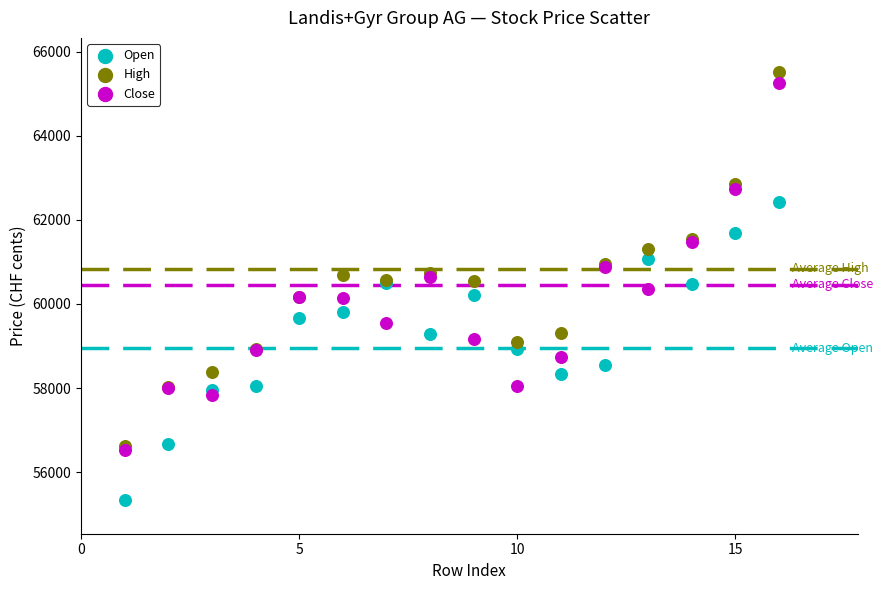

Which series reaches the minimum Y coordinate?

Open